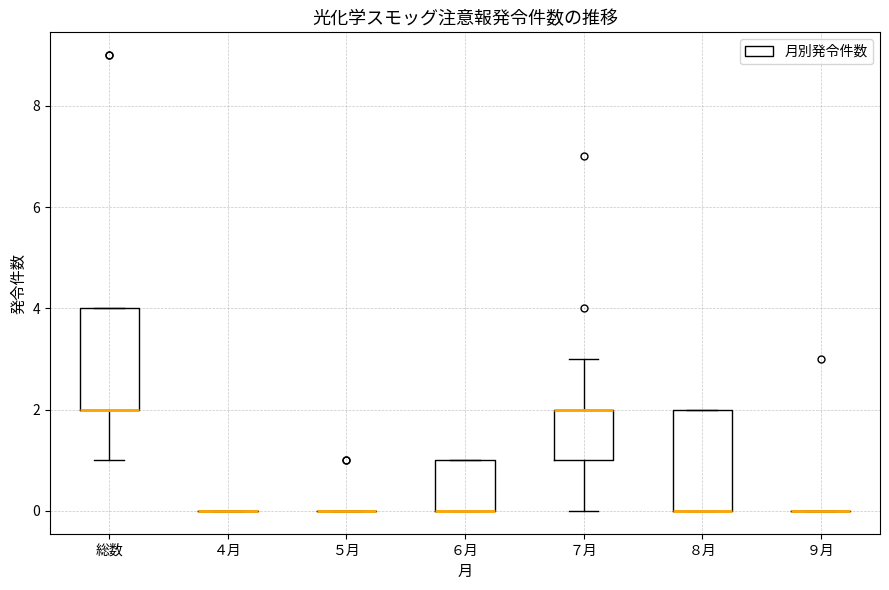

Reading left to right, transcribe this box plot: for each box, give where its median line is, the range the box spans, and where its two whiskers end, as read against the y-axis. The values are not printed on the chart, so give them approximately, as read against the axis.

総数: median 2 (drawn on the box's lower edge), box 2 to 4, whiskers 1 to 4
４月: box collapsed to a line at 0, whiskers 0 to 0
５月: box collapsed to a line at 0, whiskers 0 to 0
６月: median 0 (drawn on the box's lower edge), box 0 to 1, whiskers 0 to 1
７月: median 2 (drawn on the box's upper edge), box 1 to 2, whiskers 0 to 3
８月: median 0 (drawn on the box's lower edge), box 0 to 2, whiskers 0 to 2
９月: box collapsed to a line at 0, whiskers 0 to 0